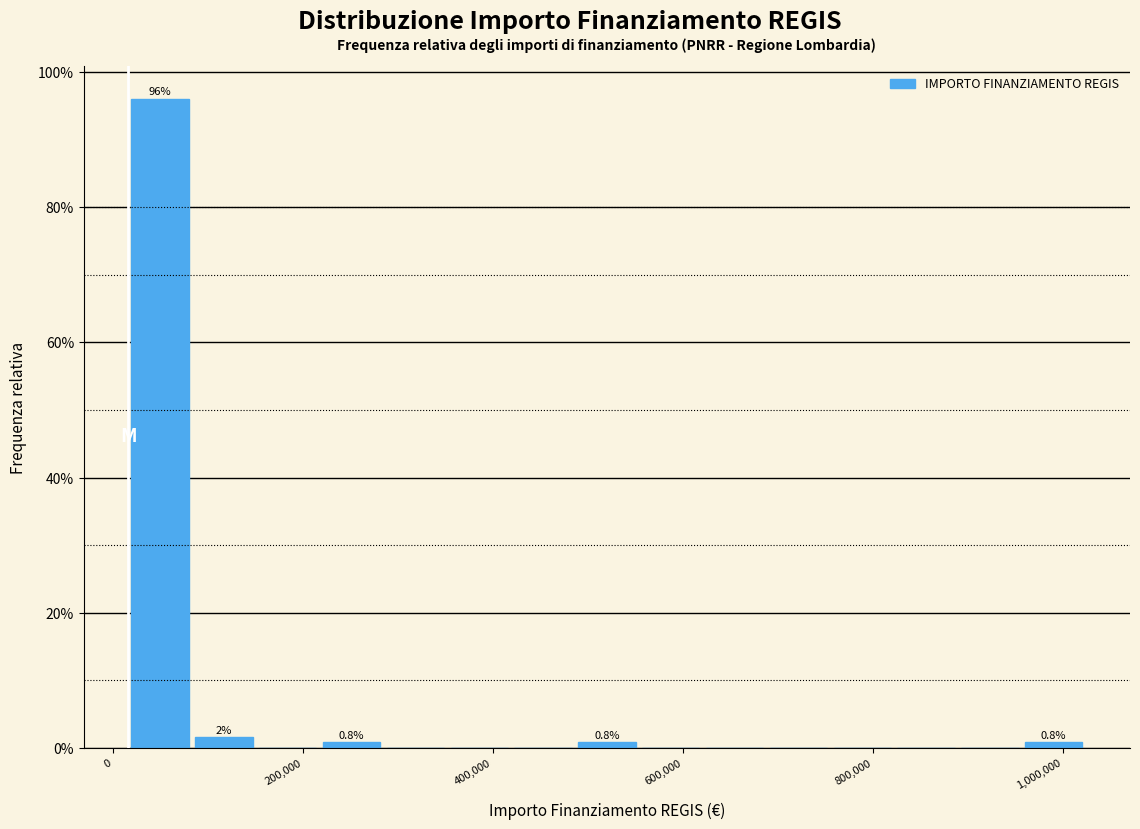

Around what value on the x-axis is the tallest bar? Give the approximate position of its centre, as read against the axis.

40000